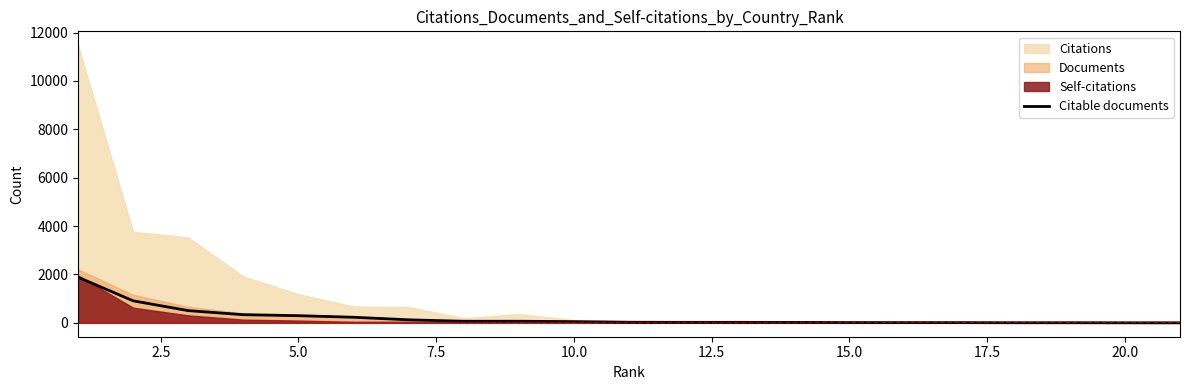

How many lines are shown in the chart?

1